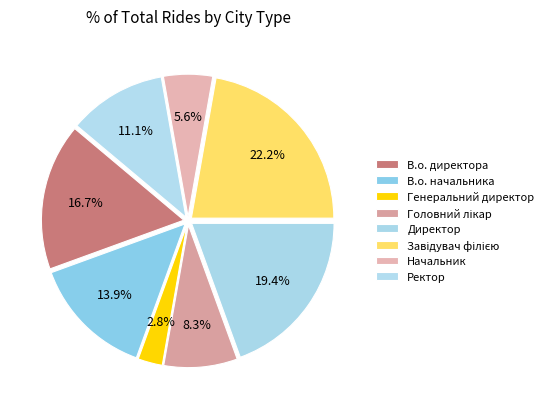

What is the change in value from Генеральний директор to Директор?

+6